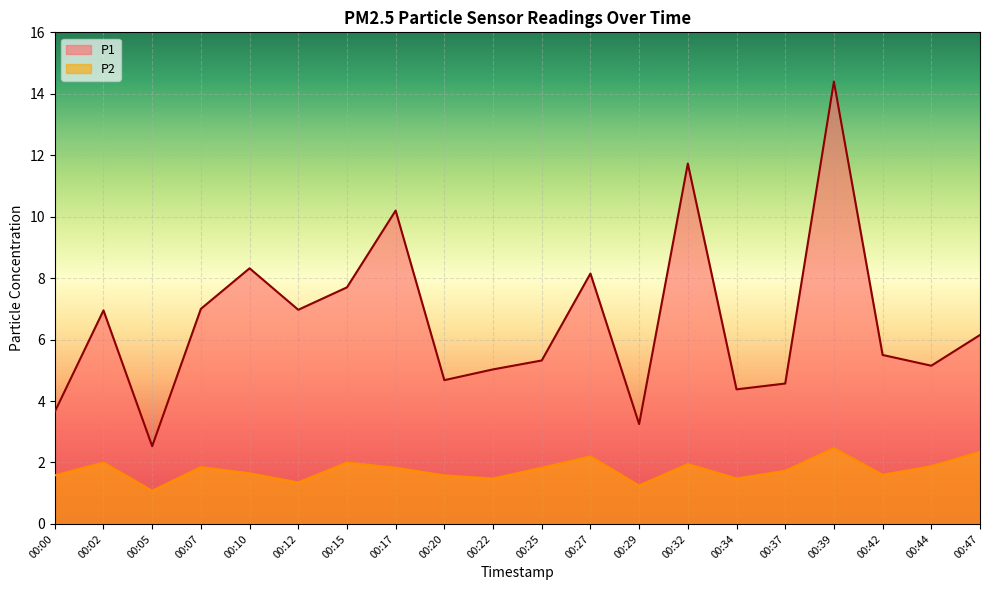

Between 00:05 and 00:00, which is larger?

00:00